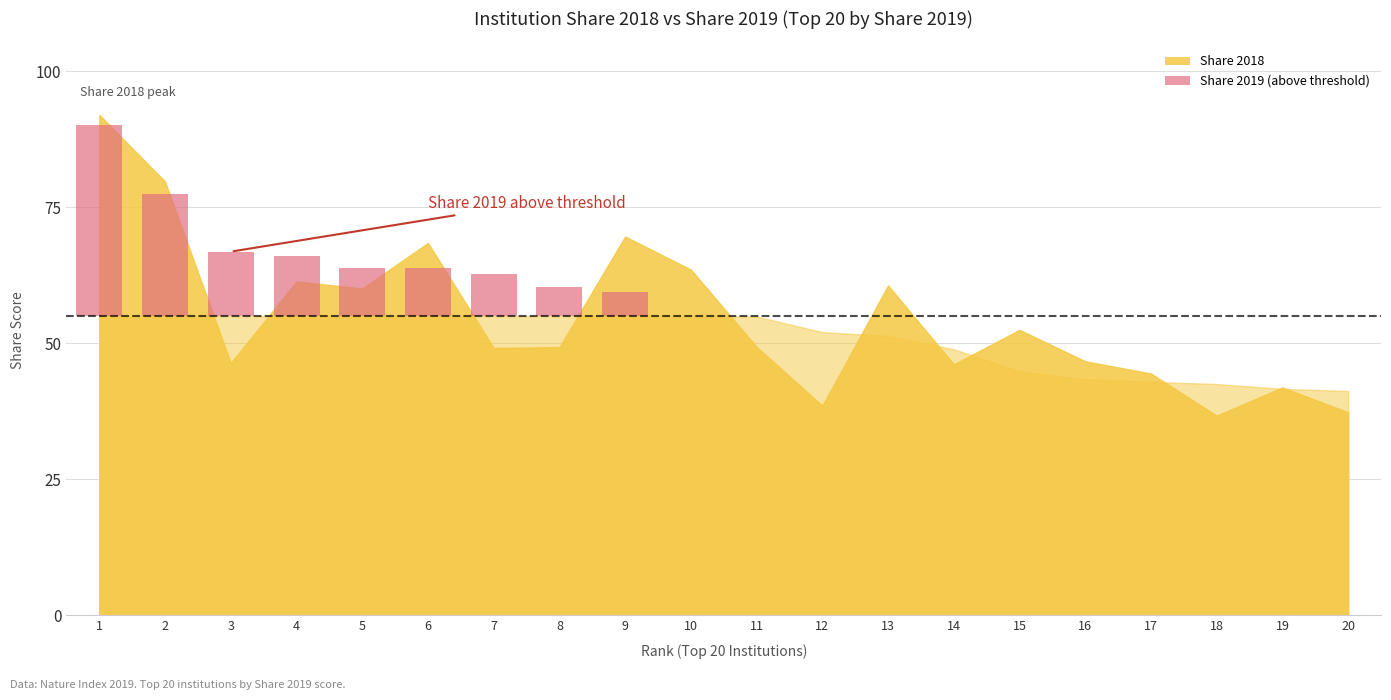

Which series has the largest range (max minus min)?

Share 2018